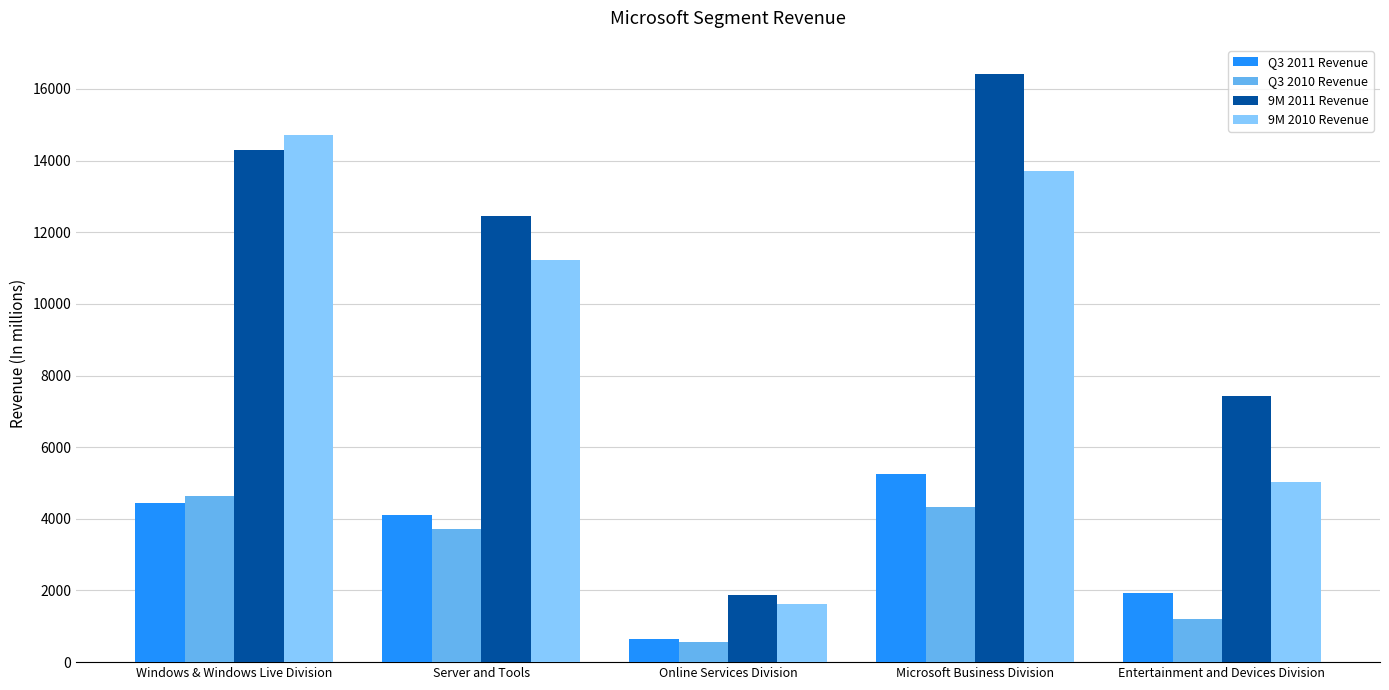

Rank the categories by 9M 2010 Revenue value from highest to lowest.

Windows & Windows Live Division, Microsoft Business Division, Server and Tools, Entertainment and Devices Division, Online Services Division